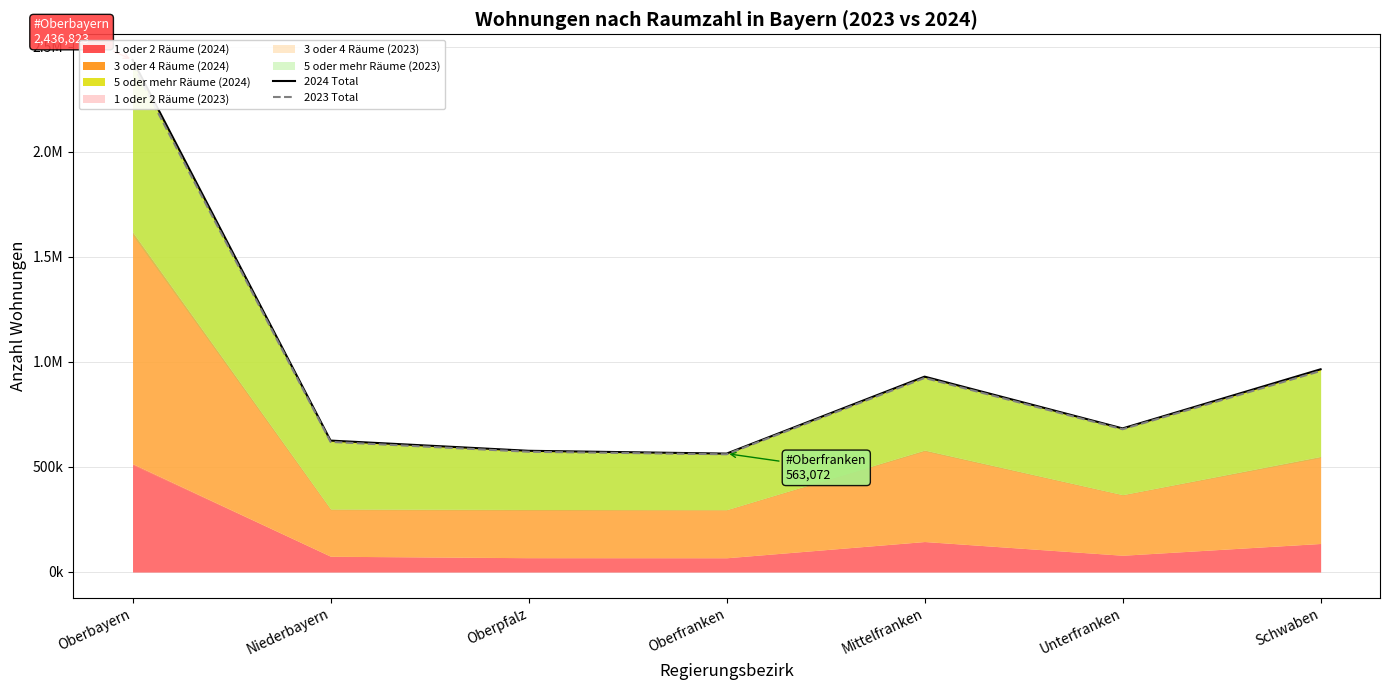

Which series has the largest range (max minus min)?

2024 Total